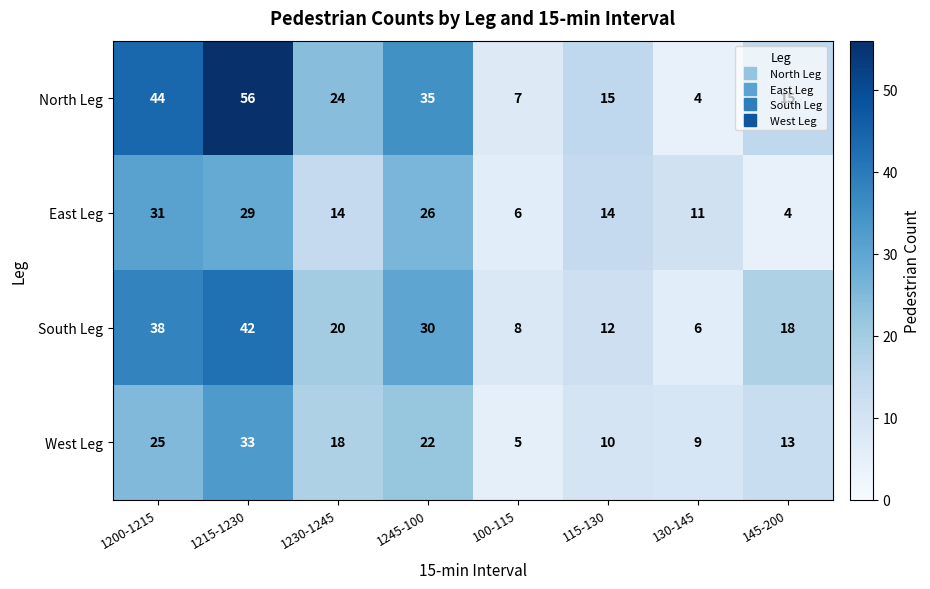

The value of South Leg at 130-145 is 9. True or false?

False